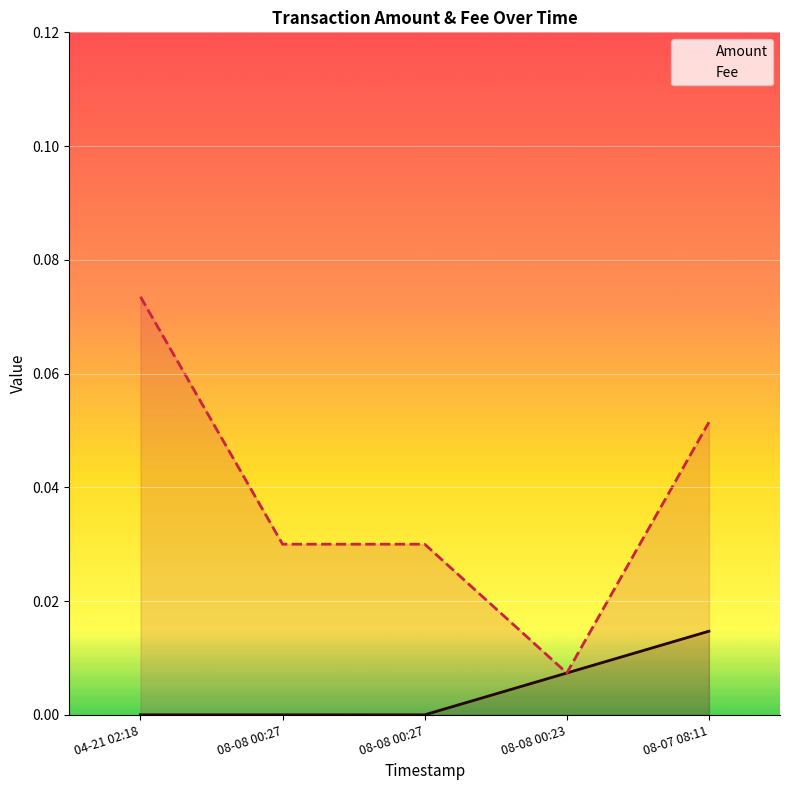

At how many categories does at least one series exceed 0?

5